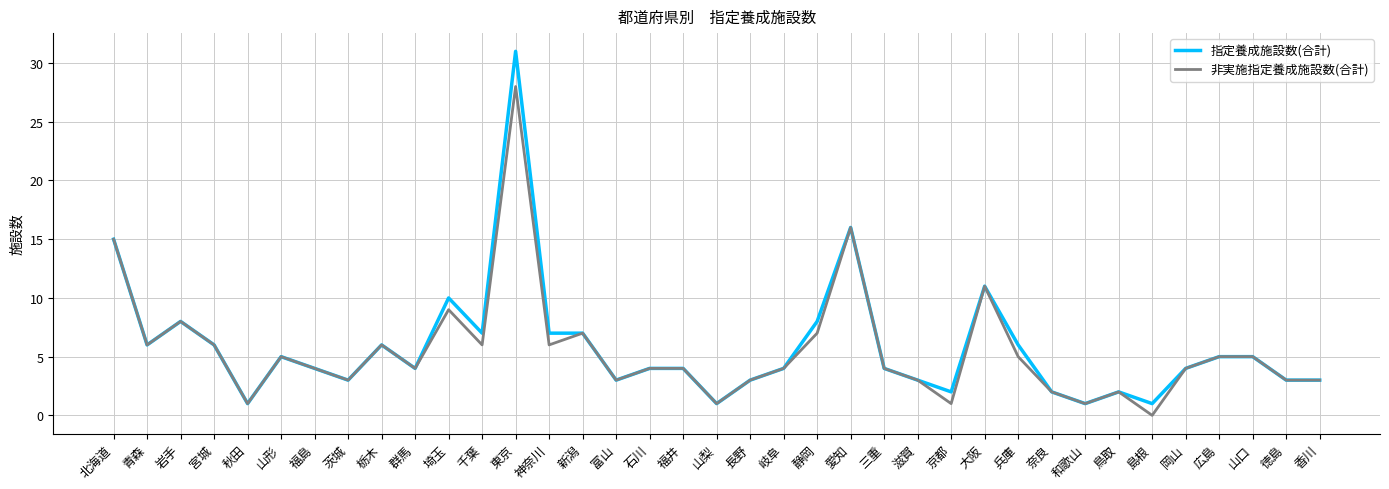

What is the greatest value displayed?

31